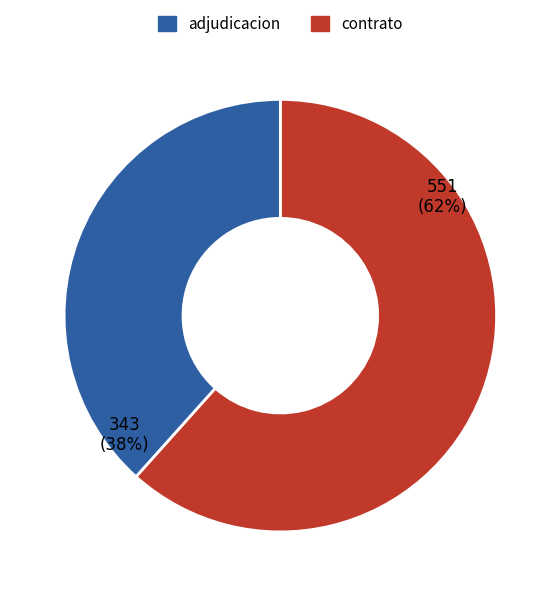

What is the majority slice?

adjudicacion